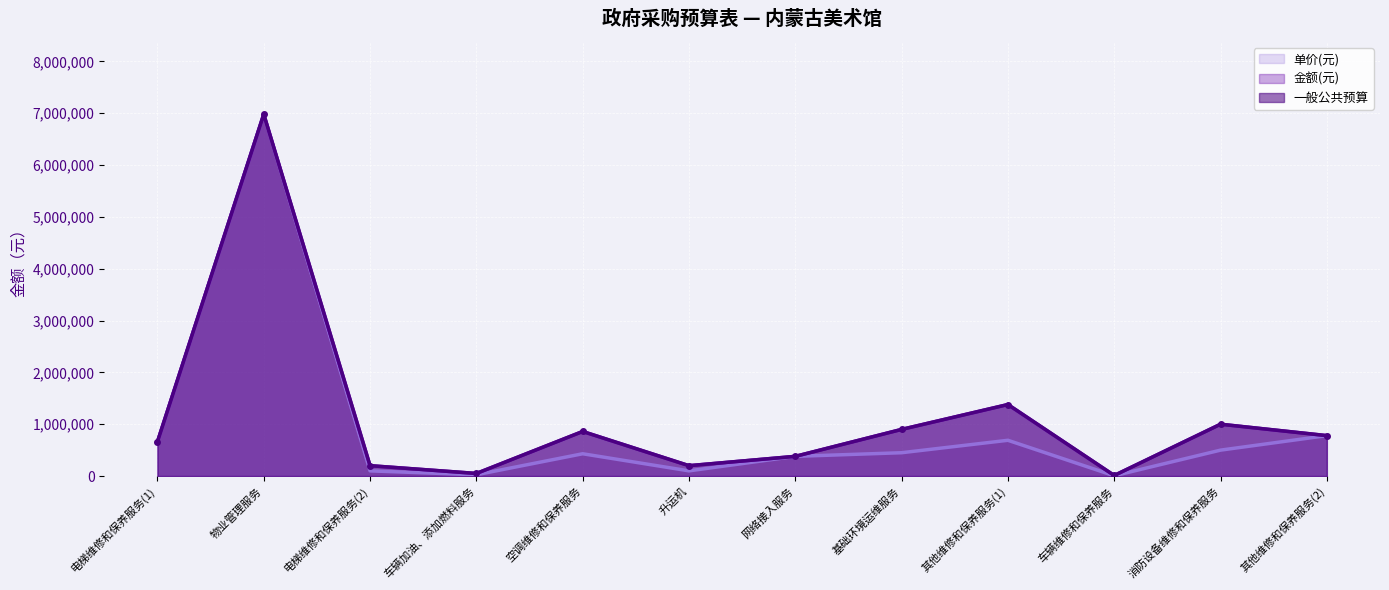

At which label does 一般公共预算 reach its minimum?

车辆维修和保养服务